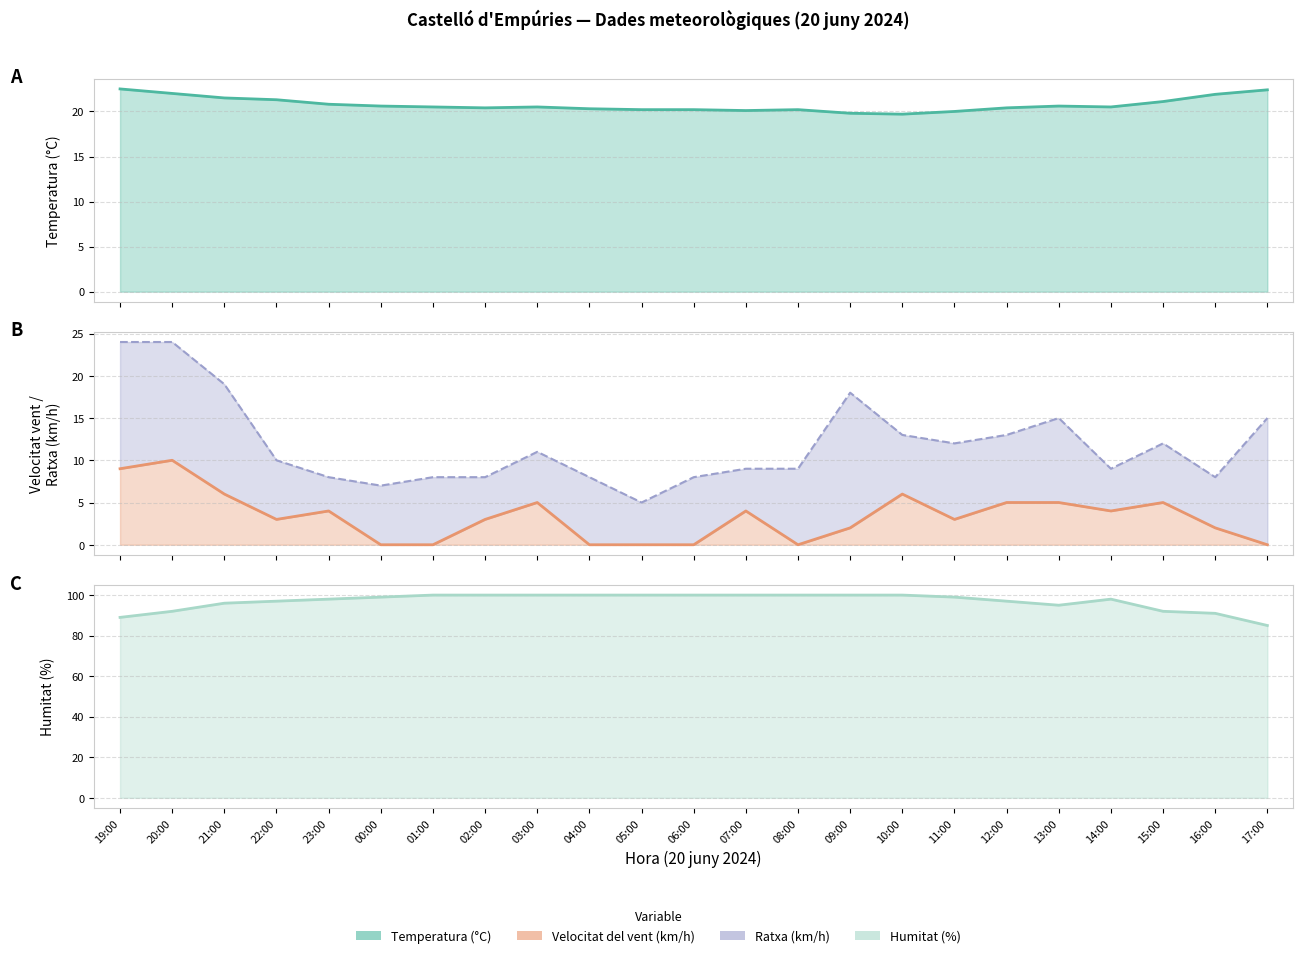

Which series changed the most between 06:00 and 11:00?

Ratxa (km/h)